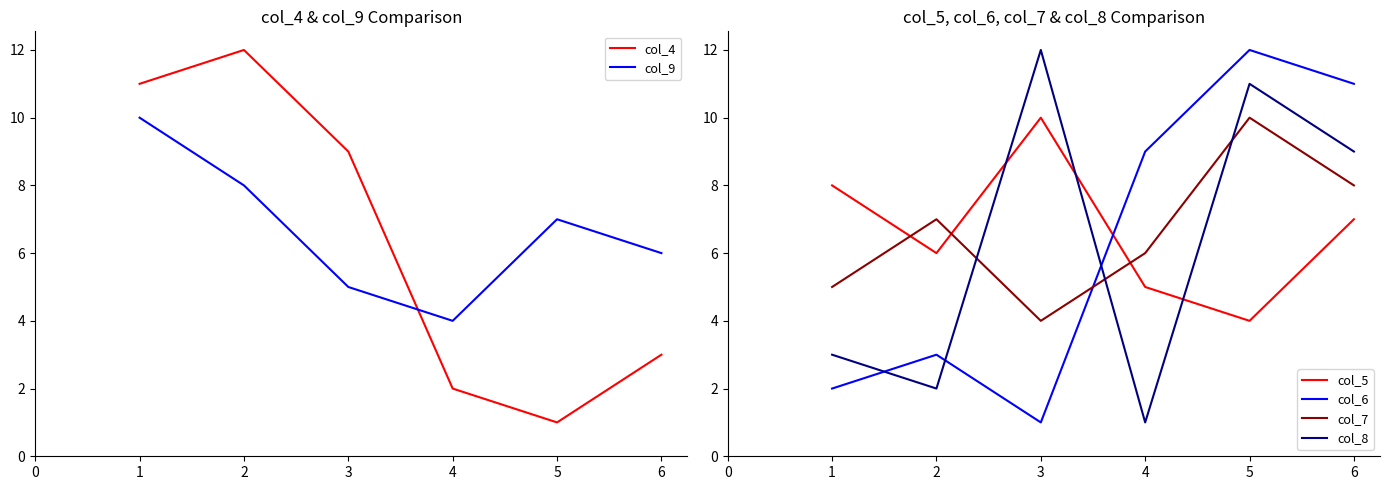

What is the greatest value displayed?

12